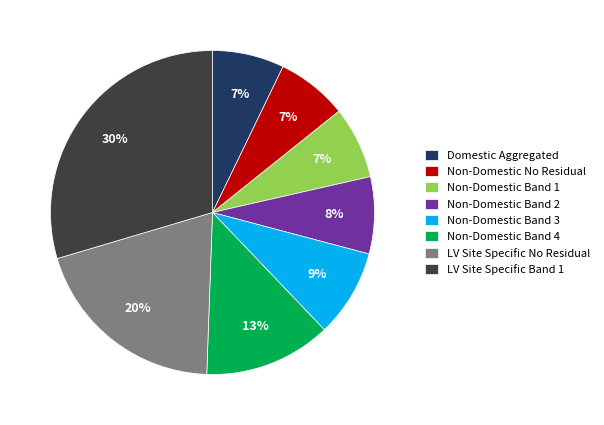

How many segments does this pie chart have?

8